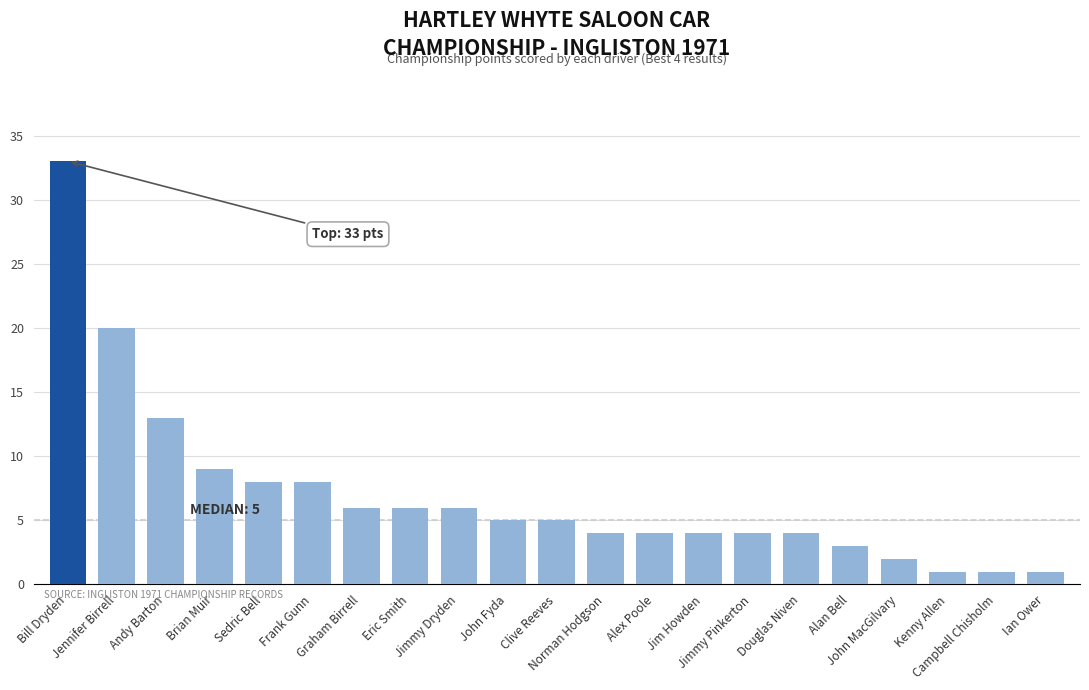

What is the minimum value shown in the chart?

1